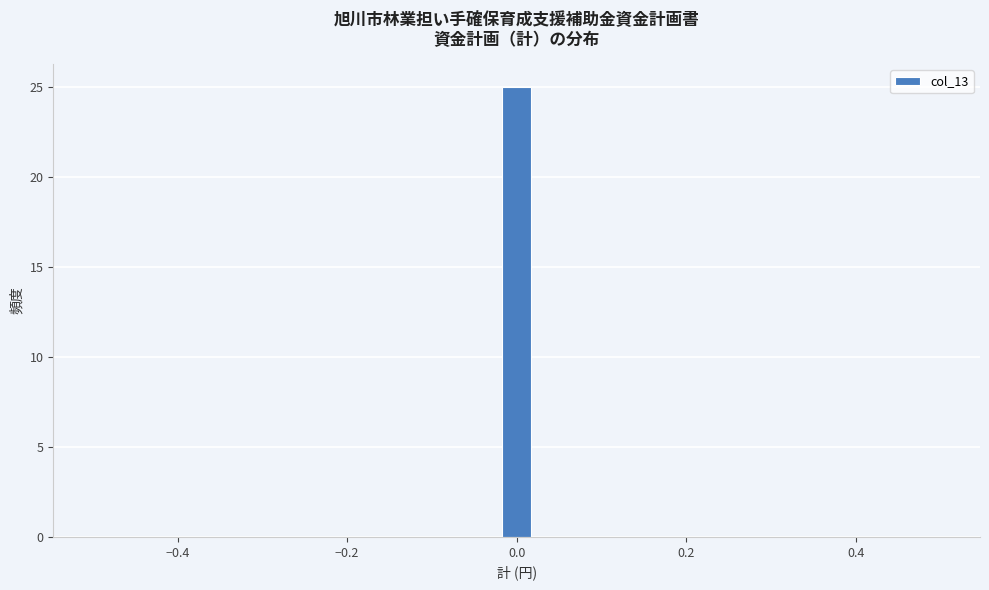

Read against the x-axis, roughly where is the centre of the tallest bar?

0.00